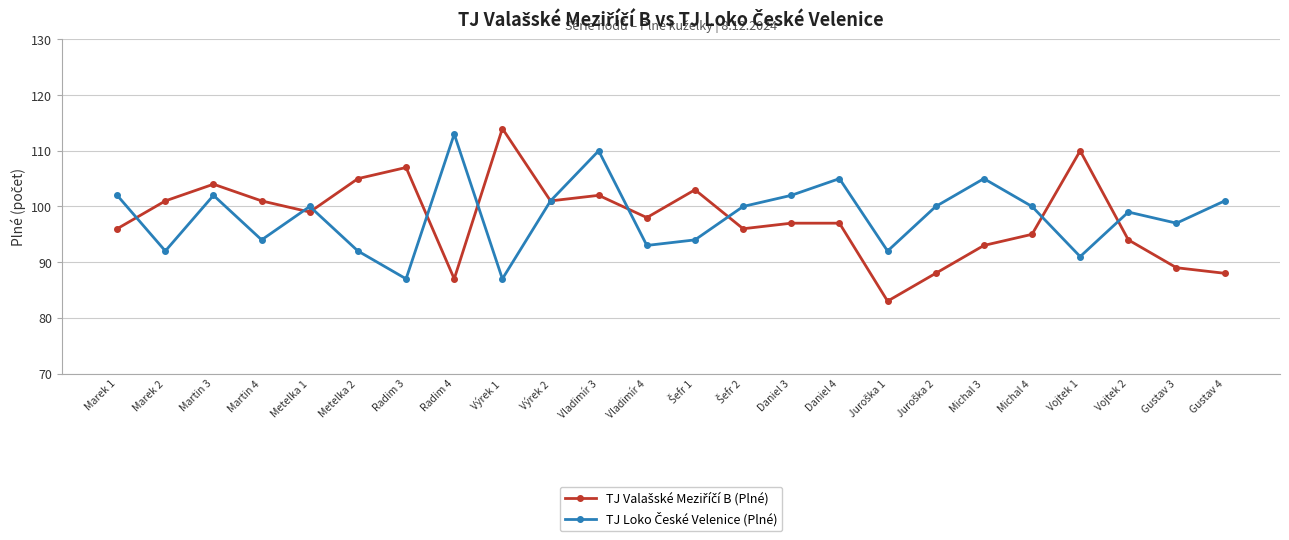

What is the greatest value displayed?

114